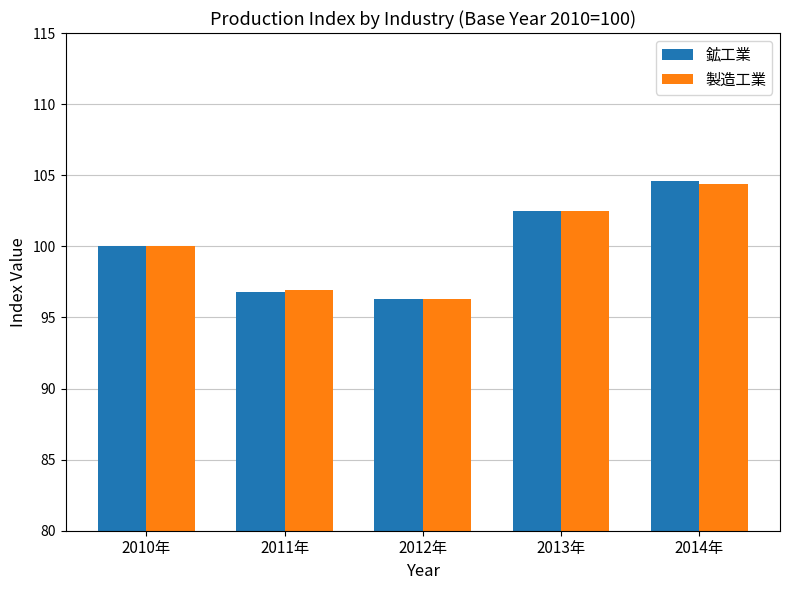

Where is 製造工業 nearest to the value 100?

2010年